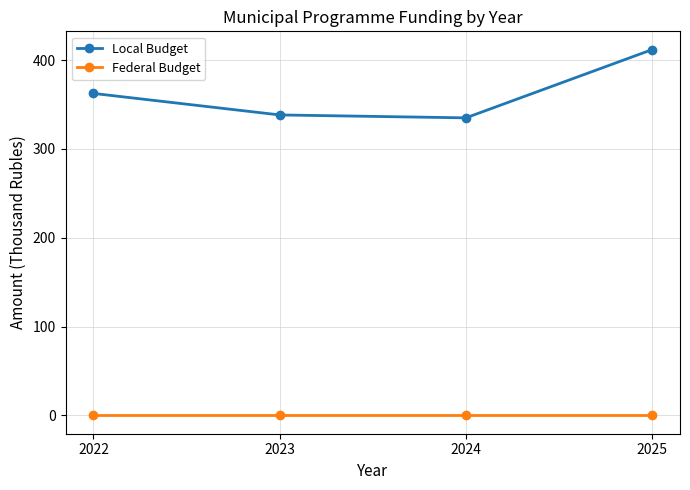

True or false: Local Budget has a value of 552.4 at 2022.

False